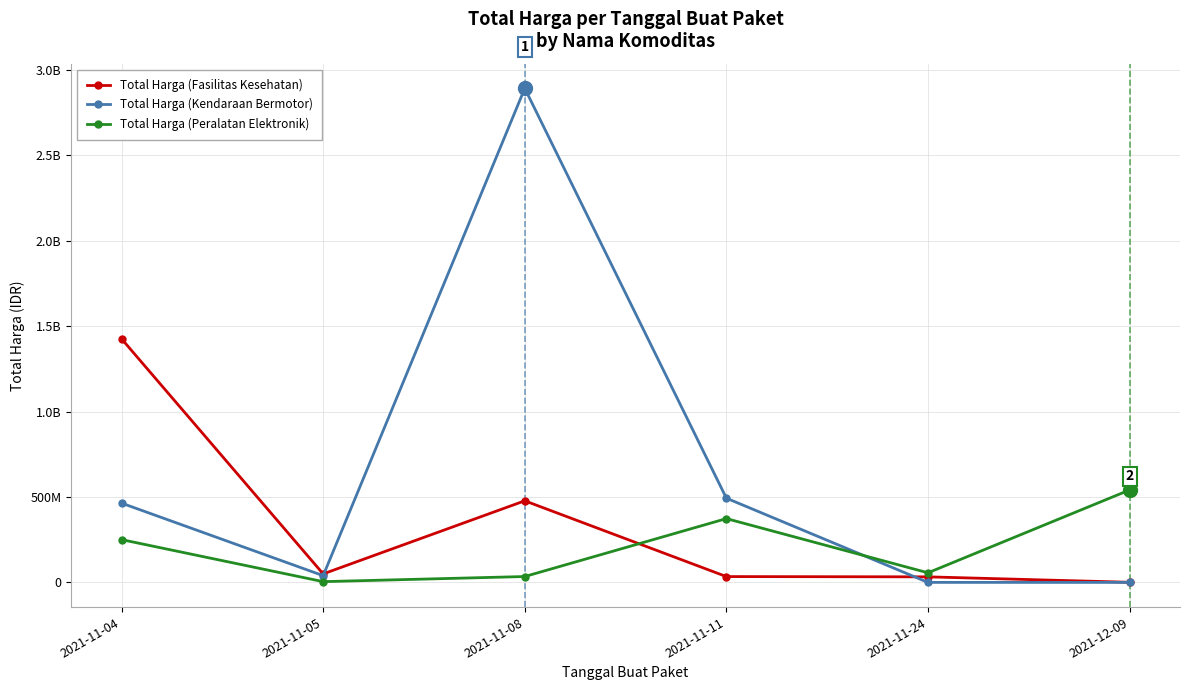

Which category has the lowest value in the Total Harga (Kendaraan Bermotor) series?

2021-11-24